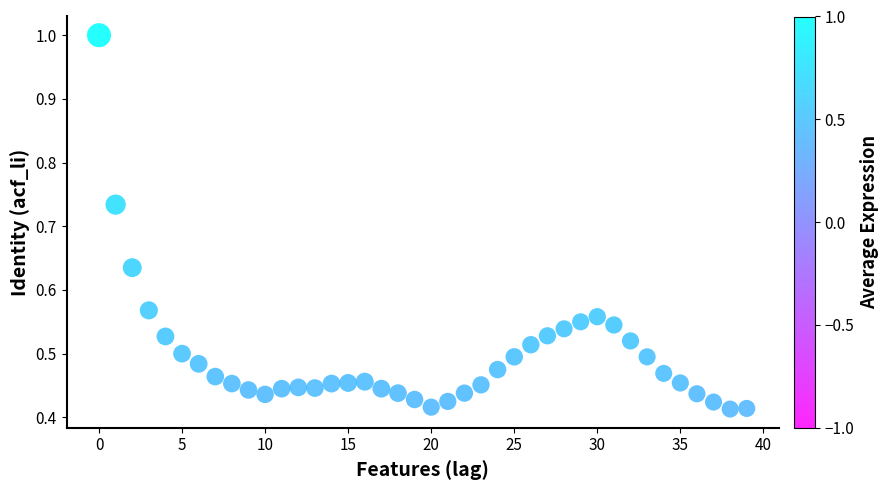

How many data points are displayed?

40